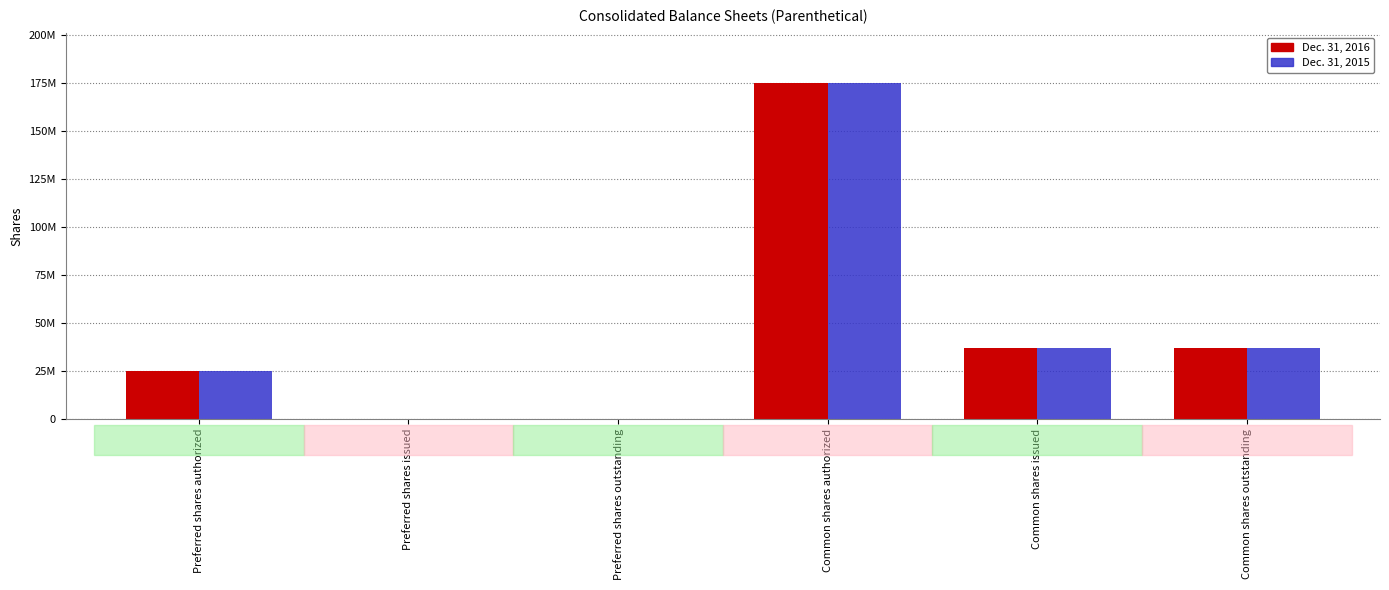

List the series in order of their overall mean, highest first.

Dec. 31, 2016, Dec. 31, 2015